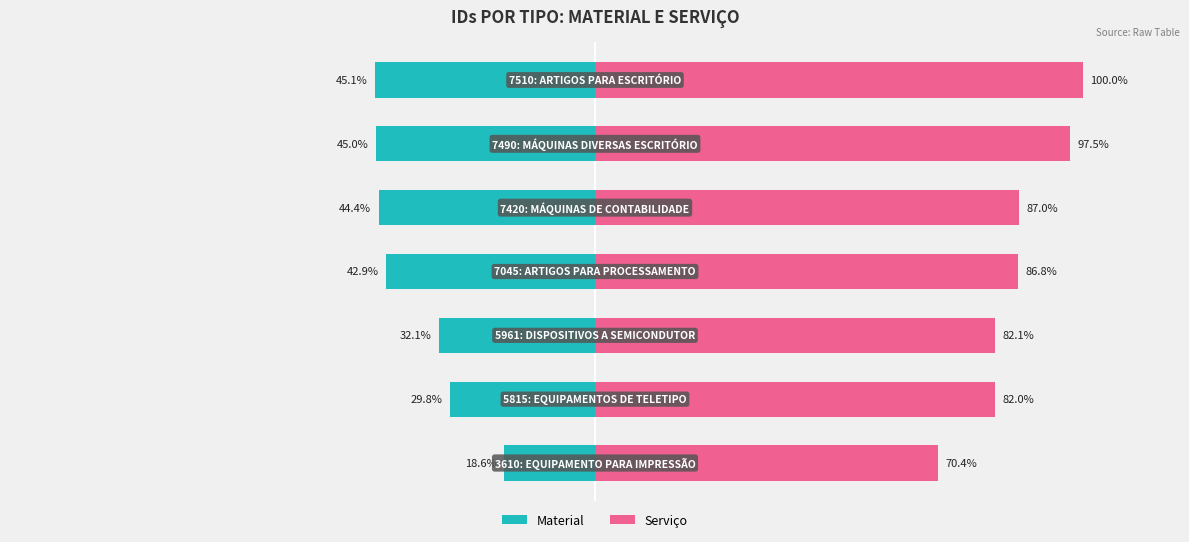

What is the greatest value displayed?

100.0